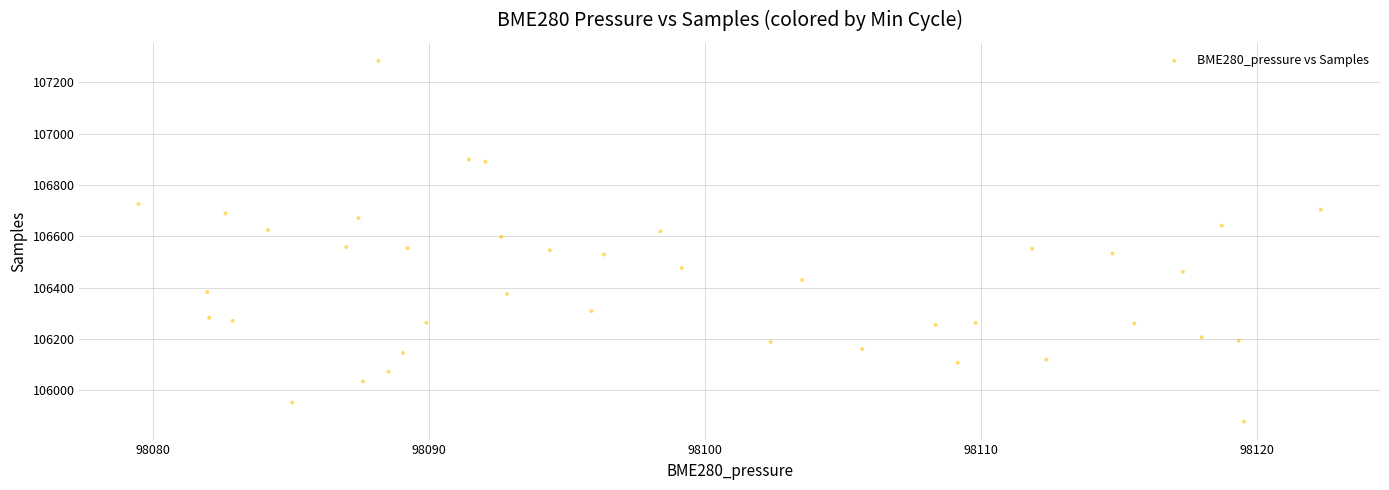

How many points are shown in the scatter plot?

40